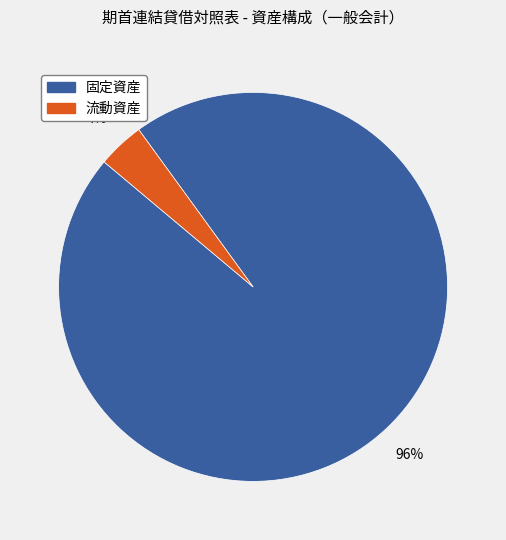

Is 固定資産 the majority of the pie?

Yes